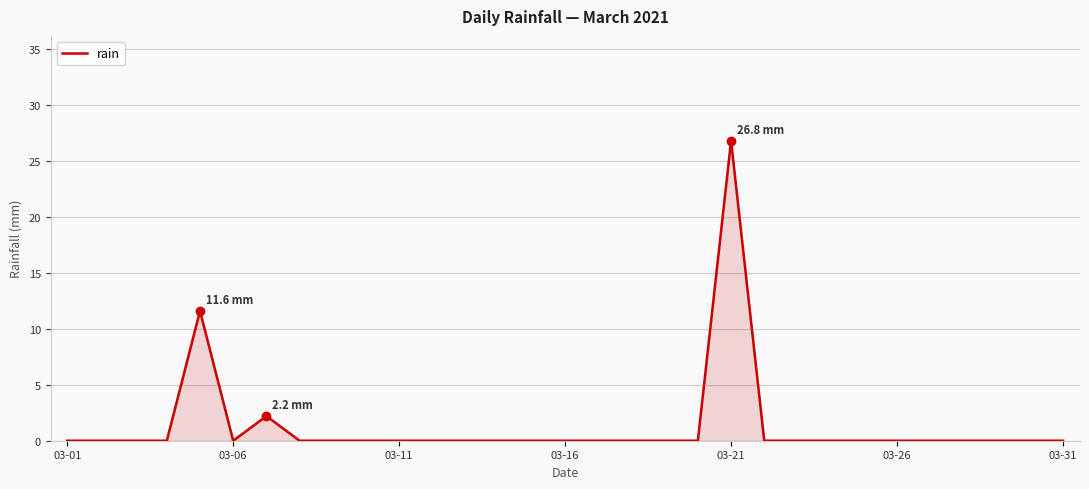

What is the difference between the maximum and minimum values?

26.8